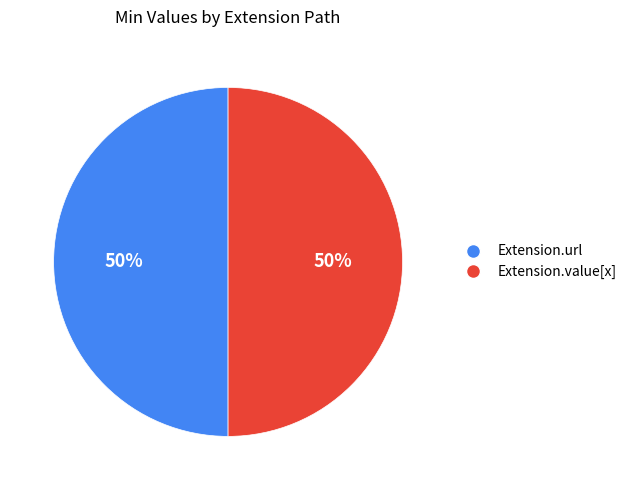

To the nearest percent, what is the average slice percentage?

50%